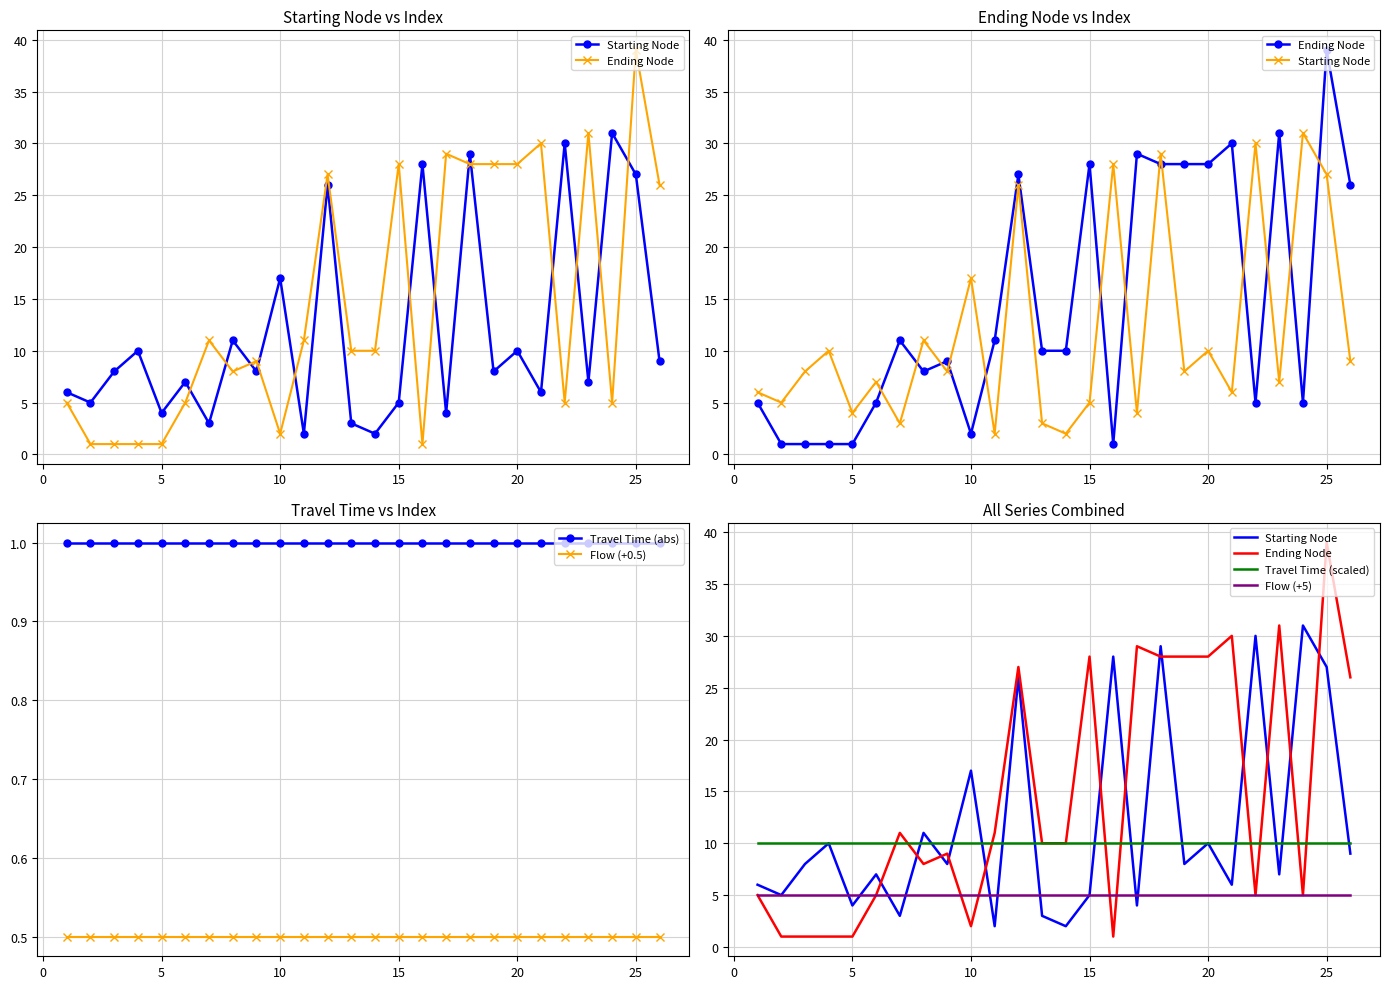

Which series has the largest range (max minus min)?

Ending Node